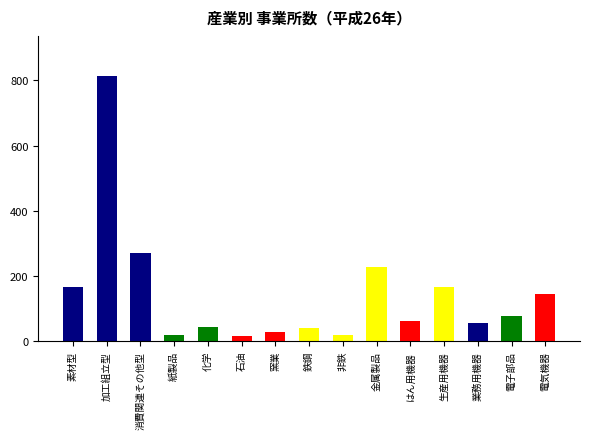

Are the bars grouped side by side (vs. stacked)?

No